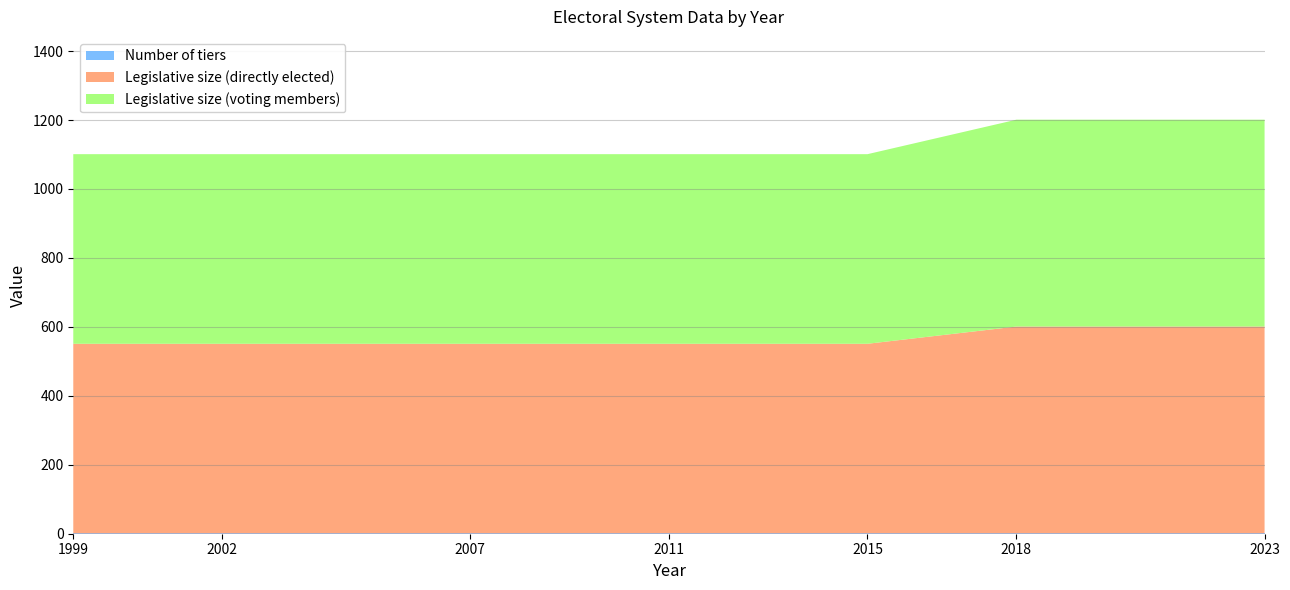

Reading right to left, list all the values displayed in this chart.

Number of tiers: 1	1	1	1	1	1	1
Legislative size (directly elected): 600	600	550	550	550	550	550
Legislative size (voting members): 600	600	550	550	550	550	550